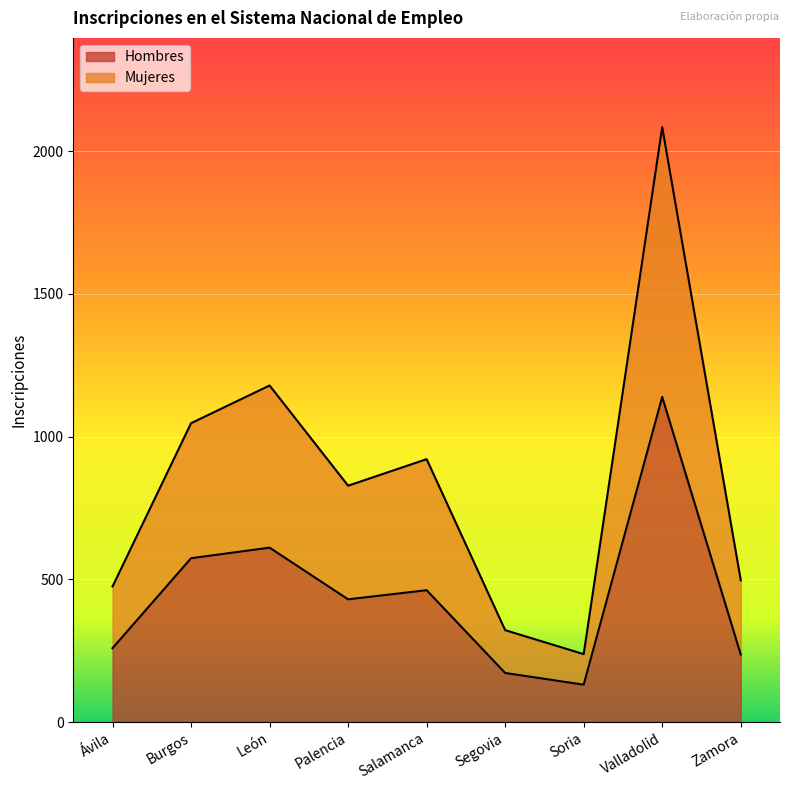

At which label is Mujeres closest to 1161?

León